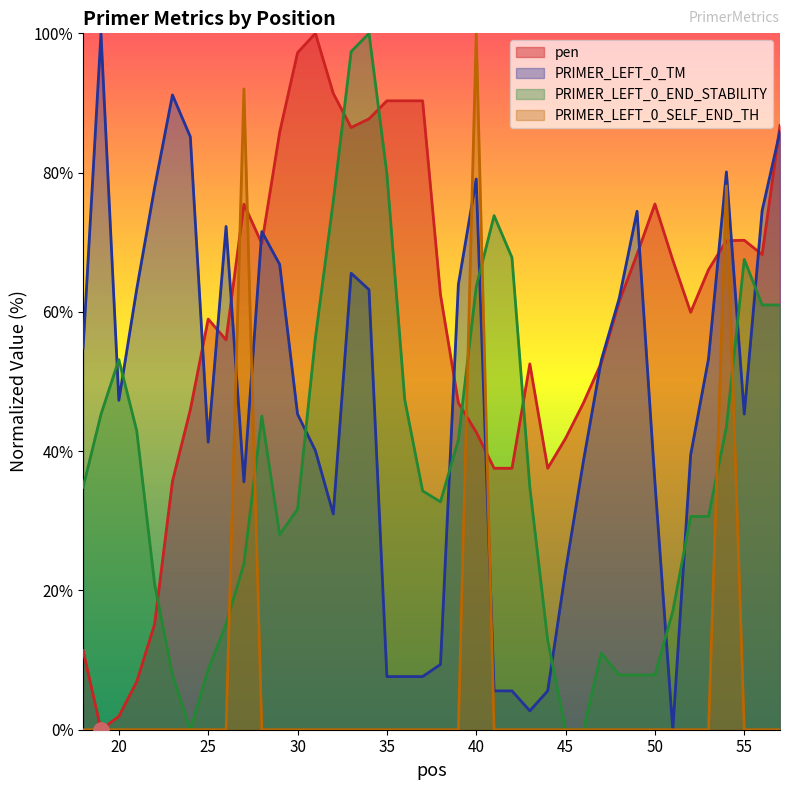

Which series reaches the minimum Y coordinate?

pen